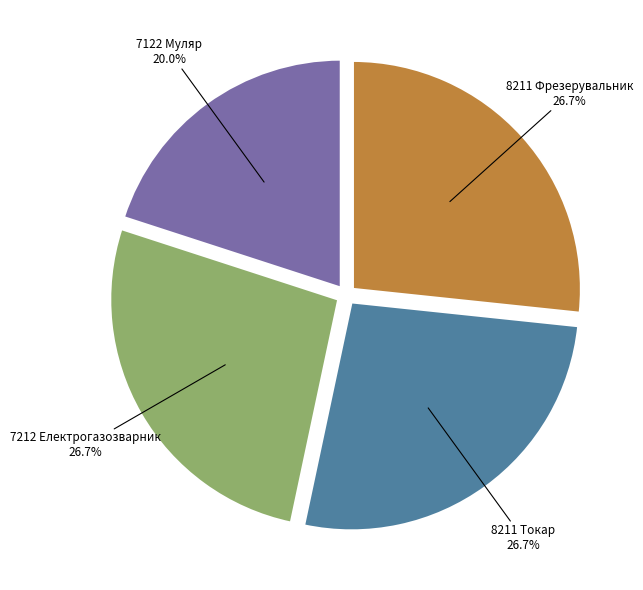

Do 8211 Фрезерувальник and 8211 Токар together represent more than half of the pie?

Yes